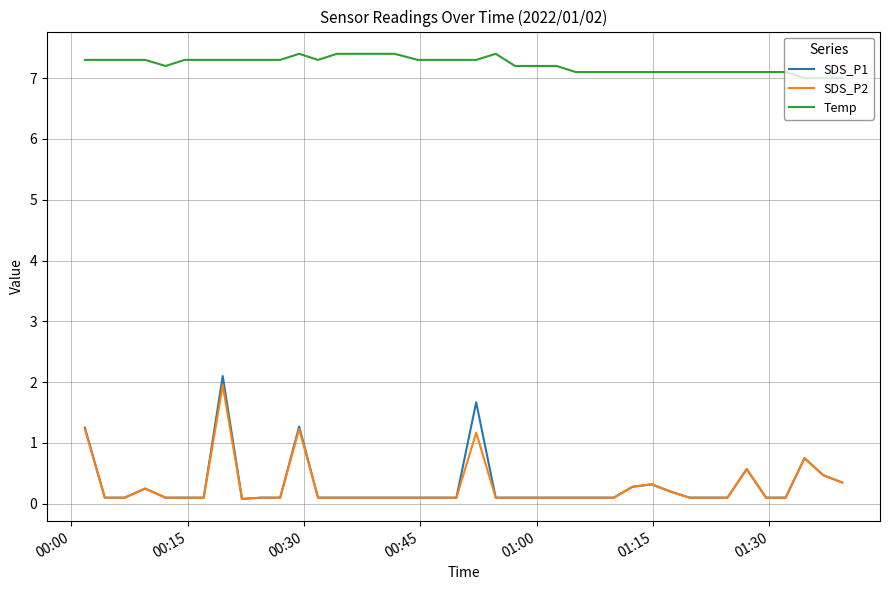

Which series has the widest spread of values?

SDS_P1